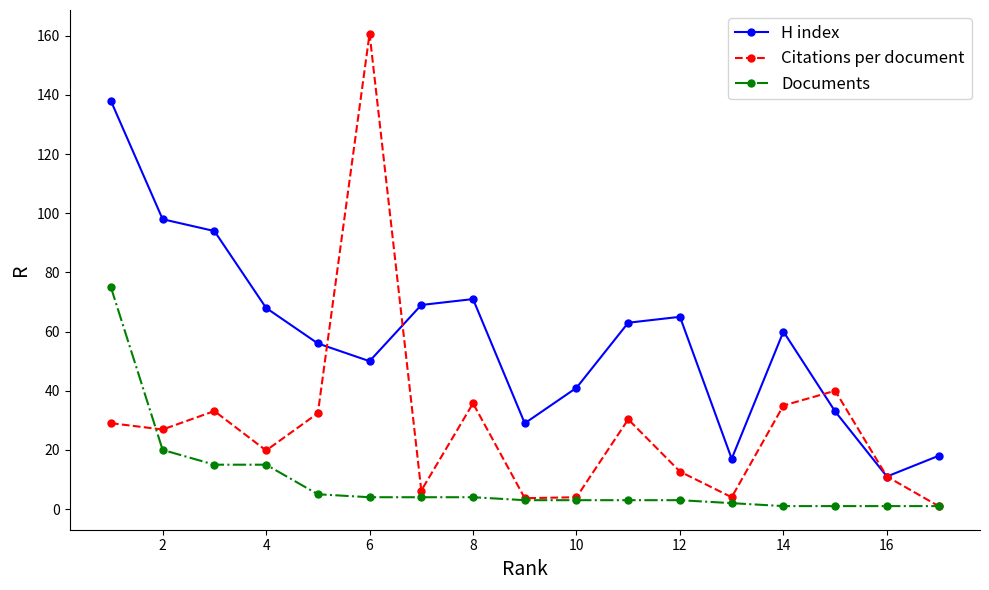

What is the value of the Citations per document point at the 4th from the left?

19.8